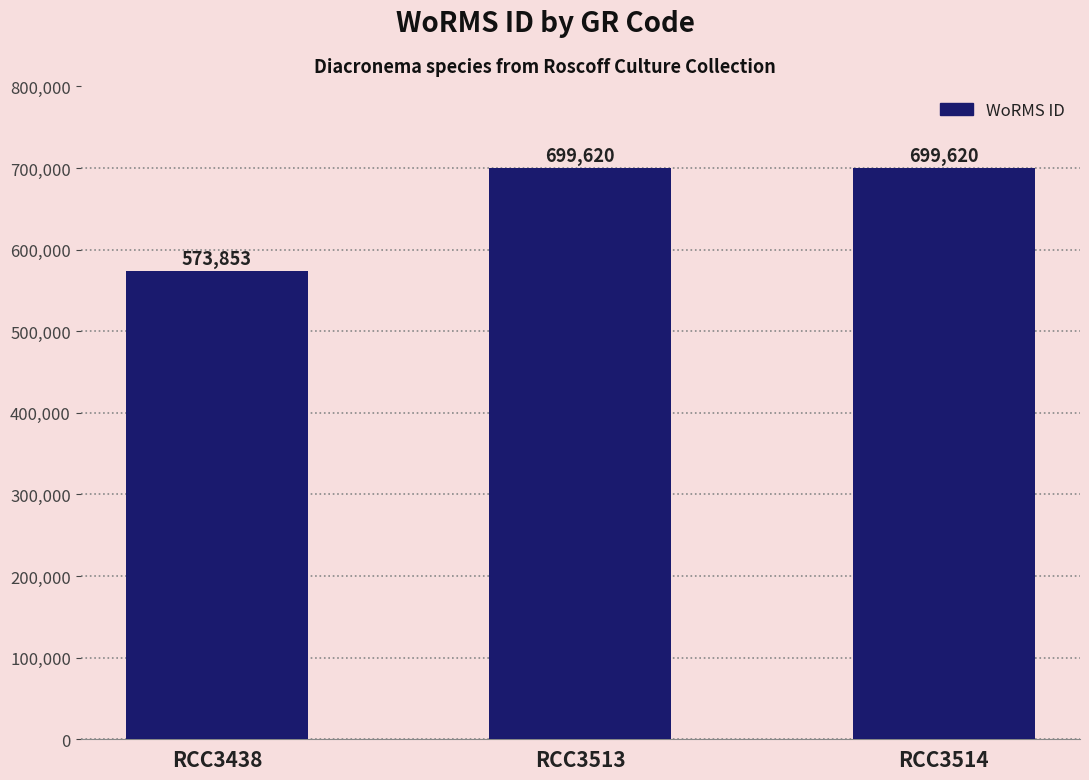

What is the average value?

657698